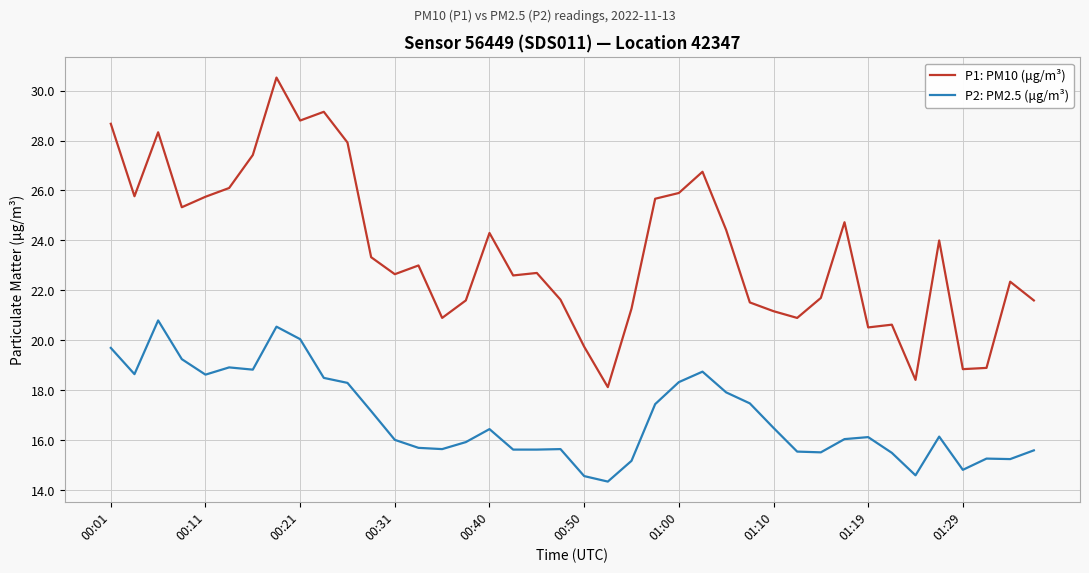

What is the difference between the second highest and second lowest values in the P2: PM2.5 (μg/m³) series?

6.0